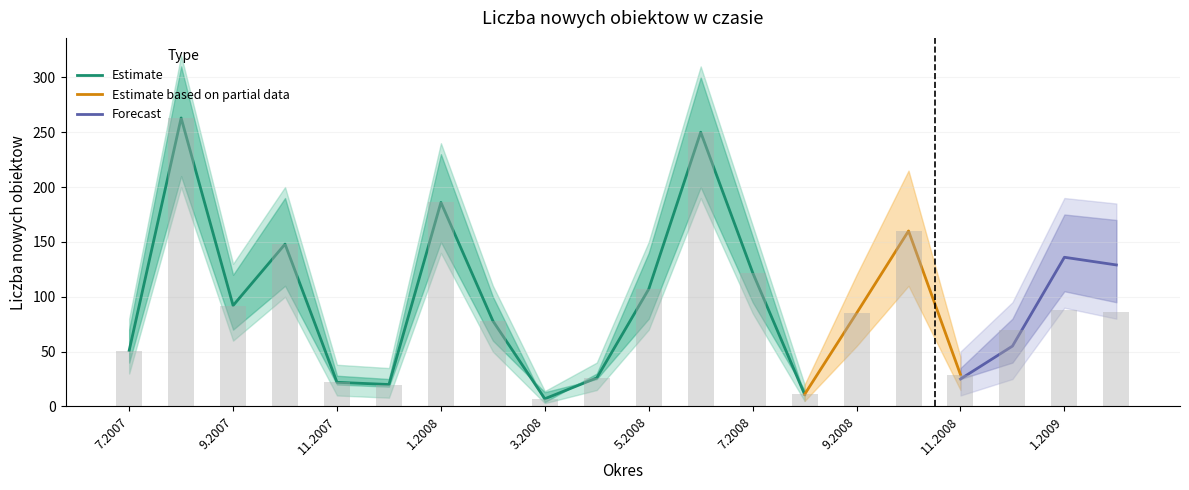

Where is the data nearest to the value 135?

10.2007